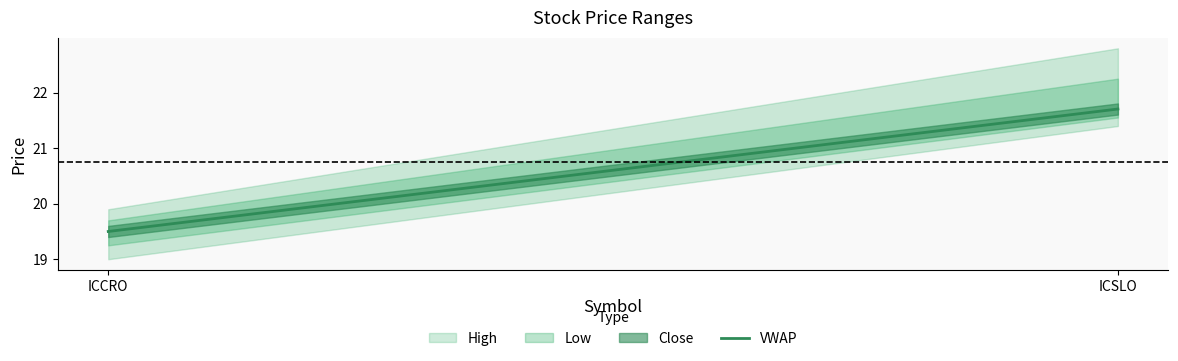

At which label is the value closest to 20?

ICCRO